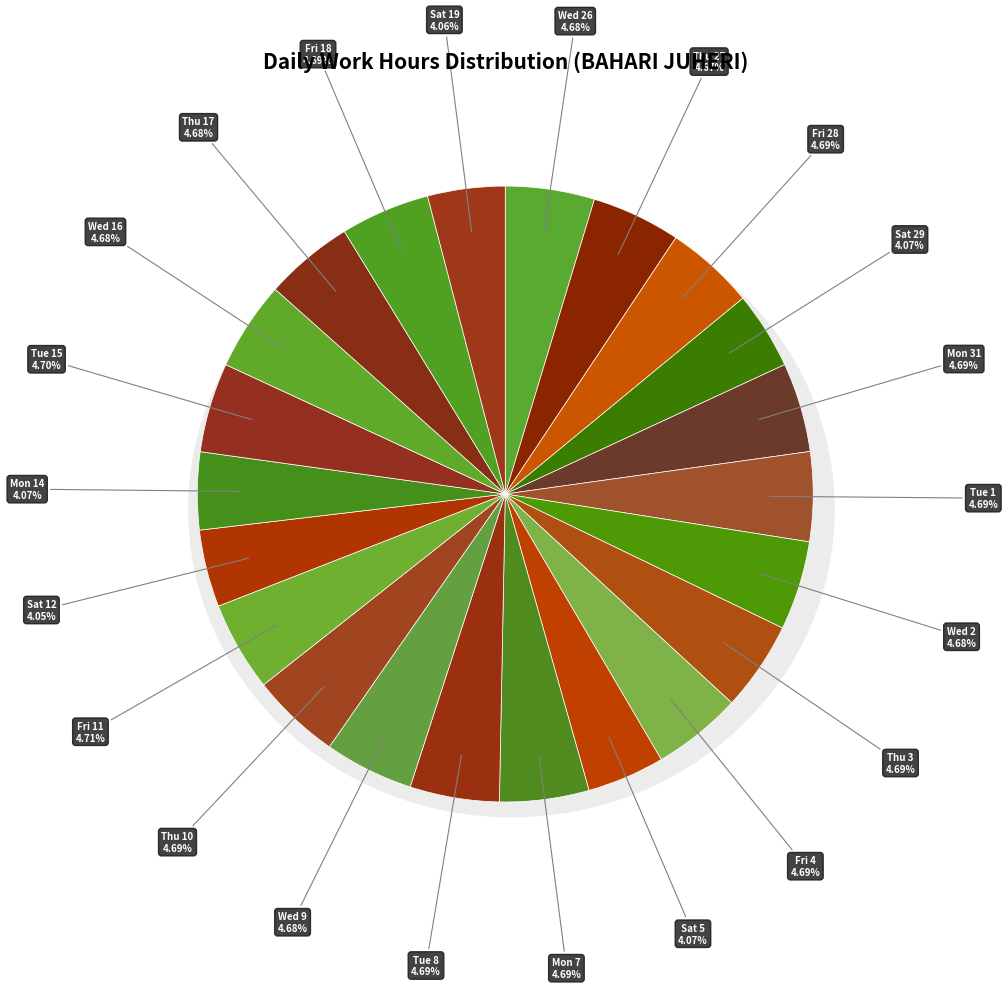

Which slice is the largest?

Fri 11